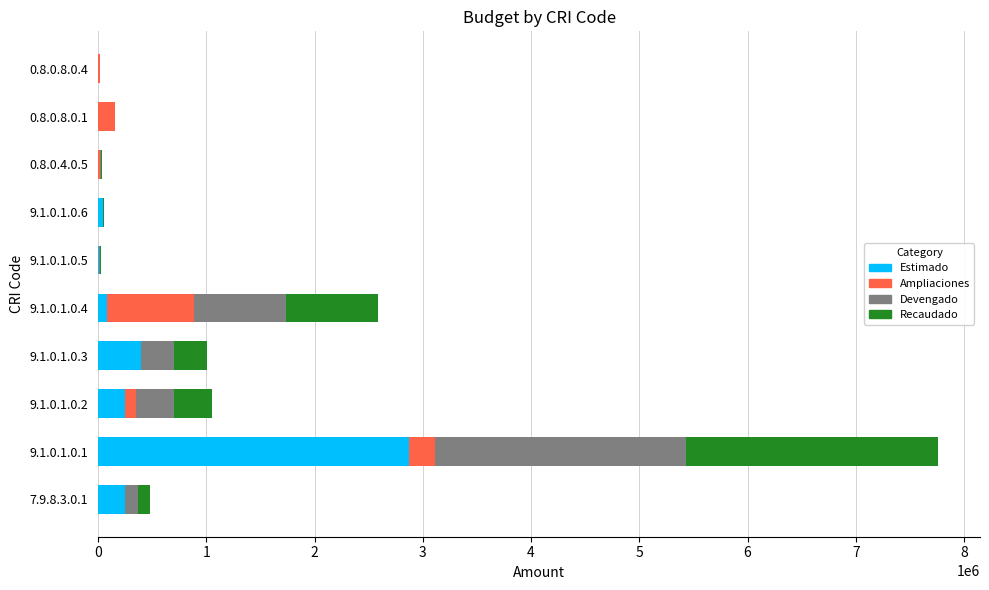

At which category is the sum across all series the highest?

9.1.0.1.0.1